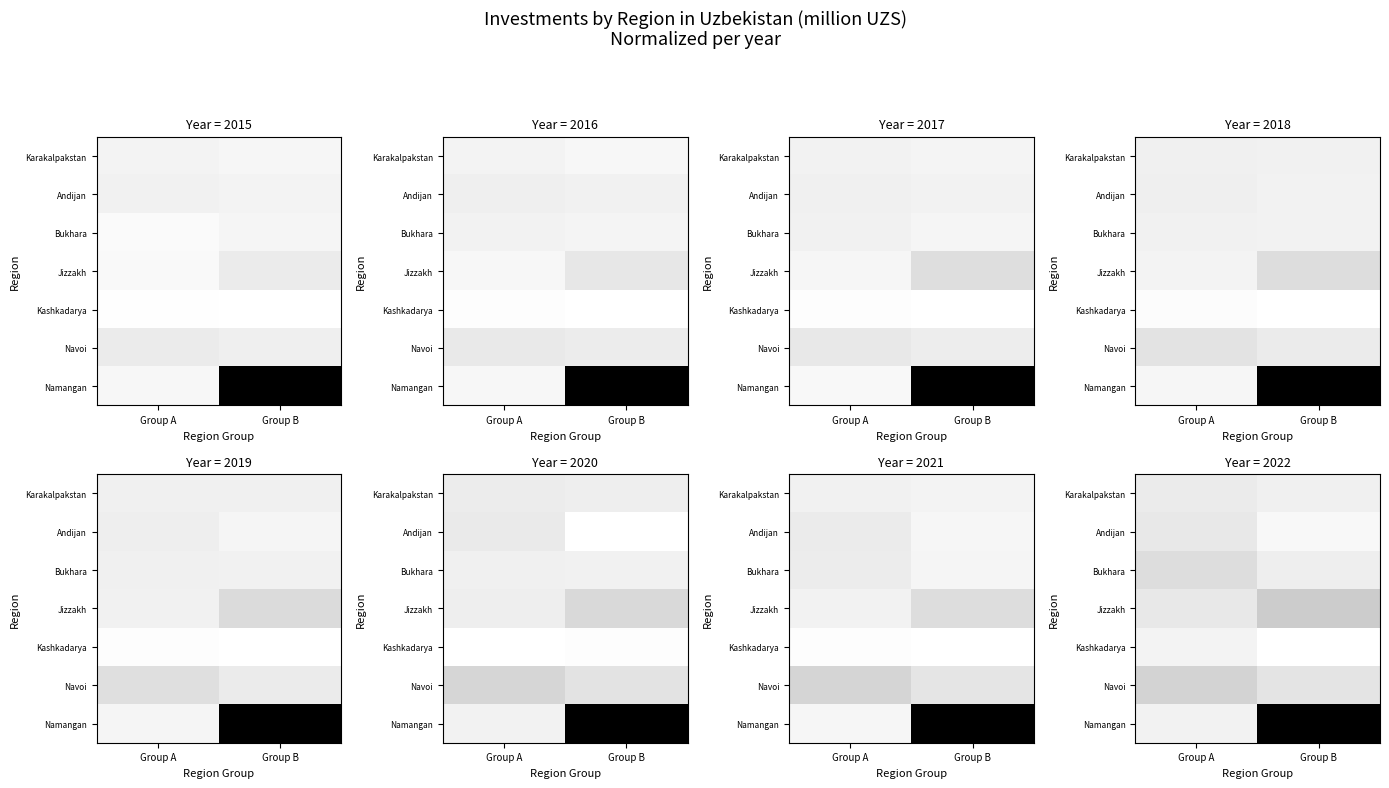

The value of Karakalpakstan at Group B is 26791. True or false?

True